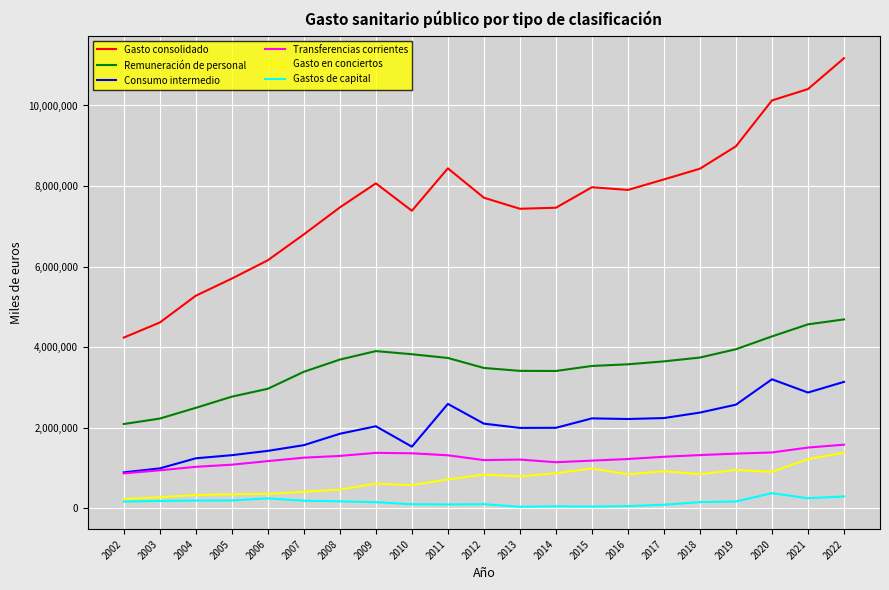

How many values in the Gasto consolidado series are below 7709316?

10